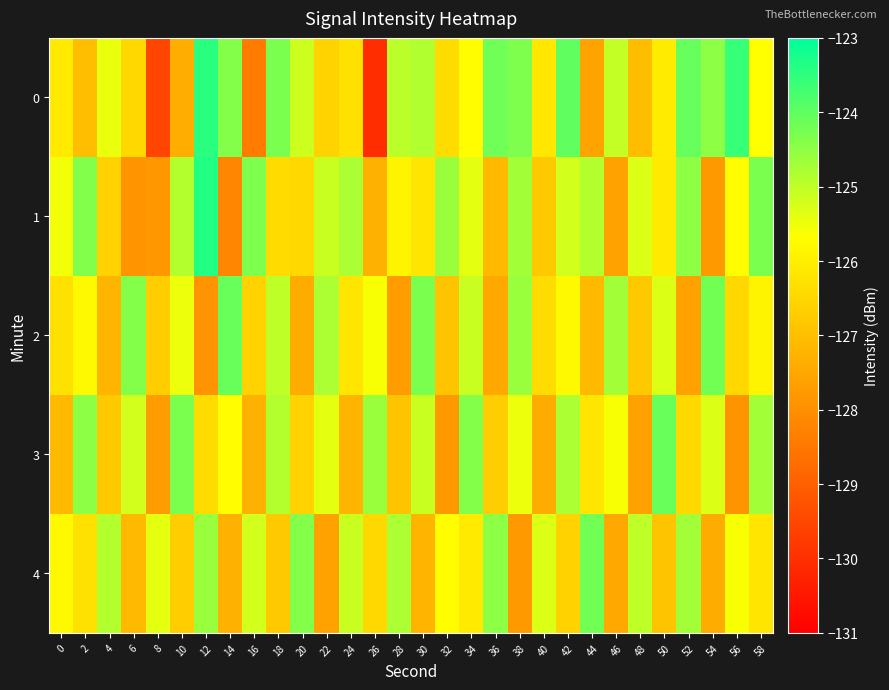

What is the difference between the highest and lowest values at 2?

2.6